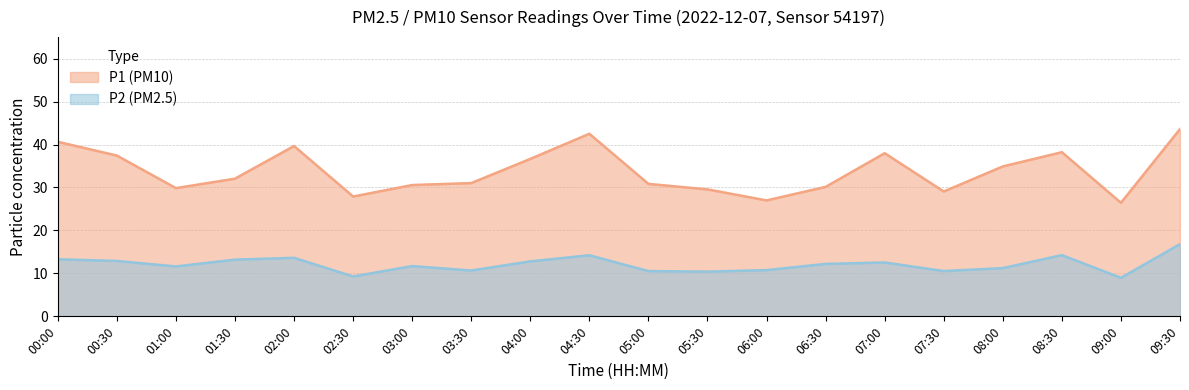

At 07:00, list the series in order from smallest to largest.

P2 (PM2.5), P1 (PM10)